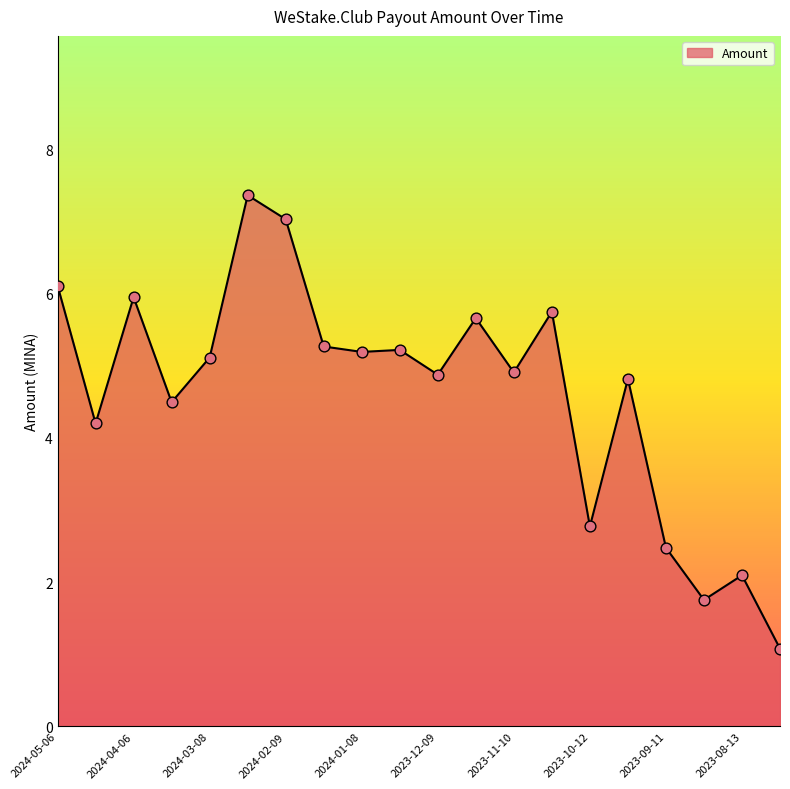

What is the minimum value shown in the chart?

1.1